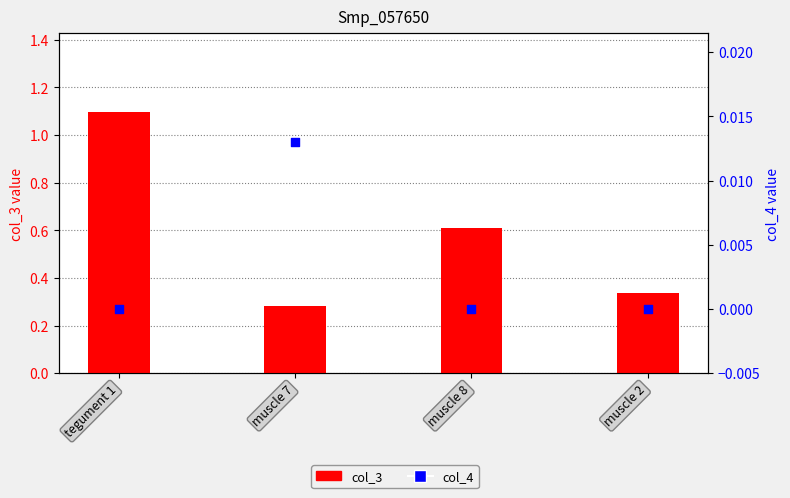

Which series contains the lowest Y value?

col_4